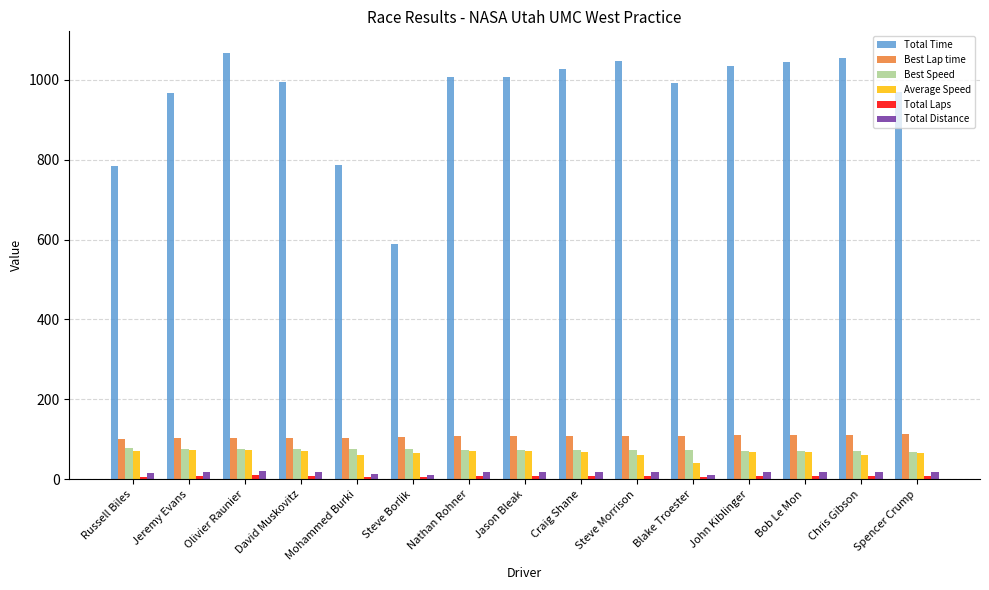

What is the maximum value shown in the chart?

1067.4